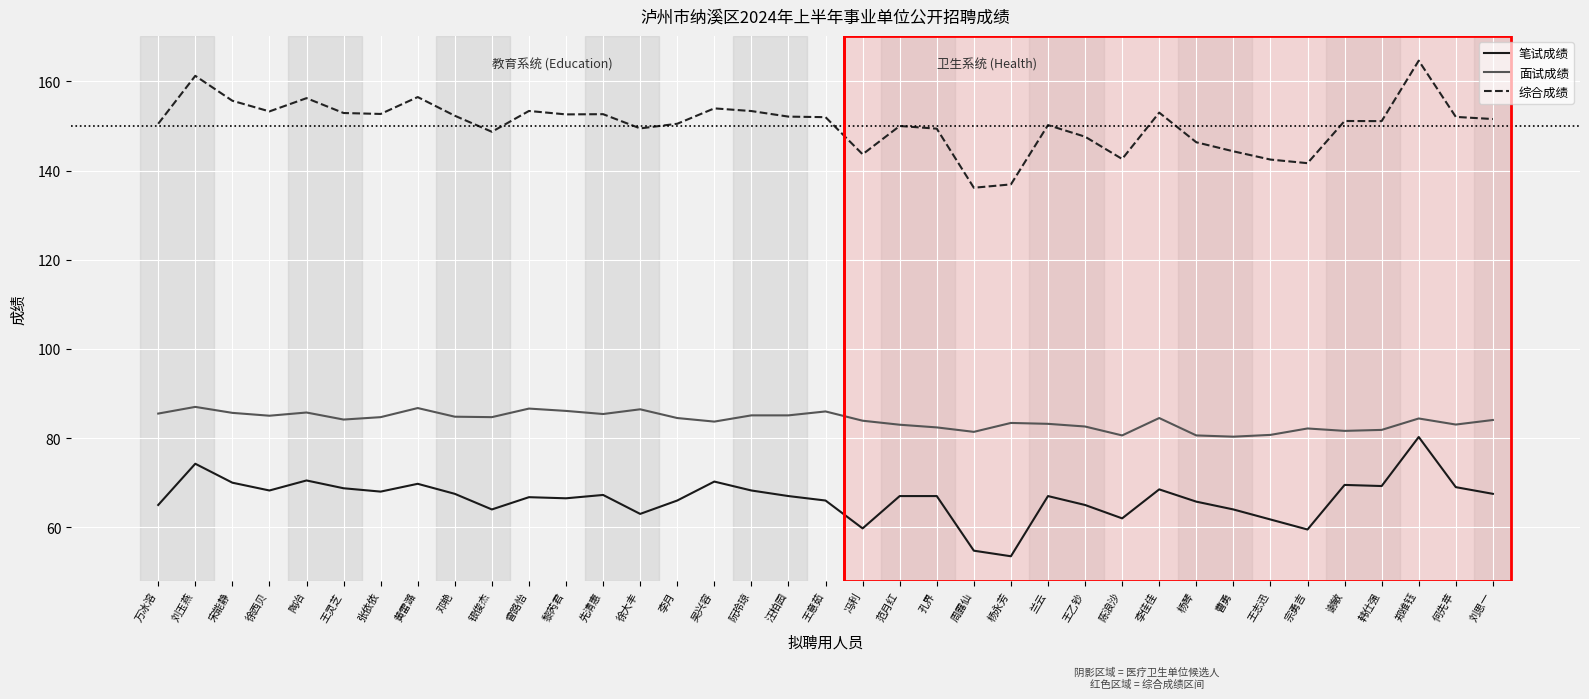

Is it true that 笔试成绩 equals 74.2 at 刘玉燕?

True